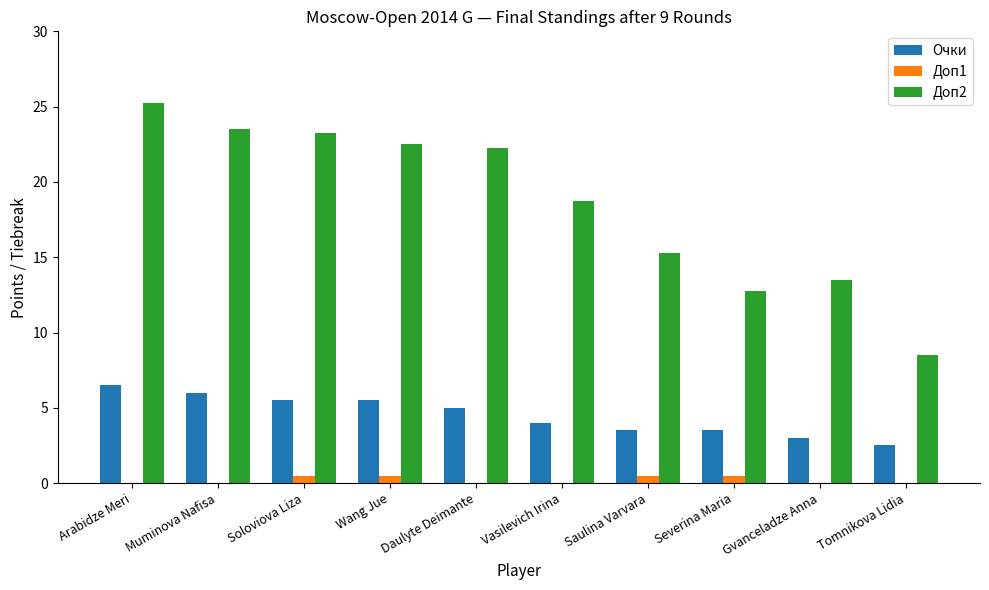

At which category is the sum across all series the highest?

Arabidze Meri